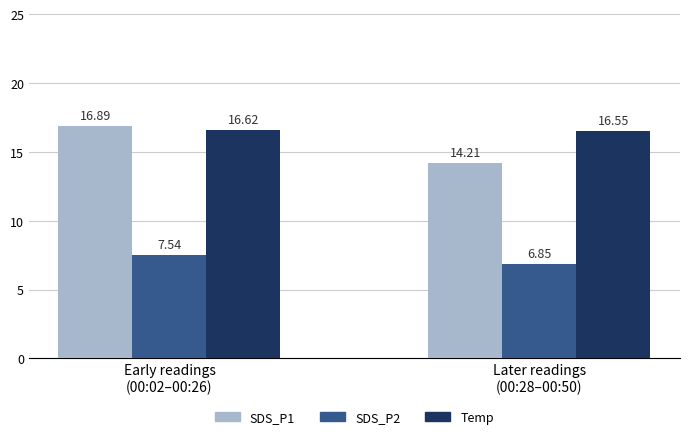

Rank the series by their maximum value, from lowest to highest.

SDS_P2, Temp, SDS_P1